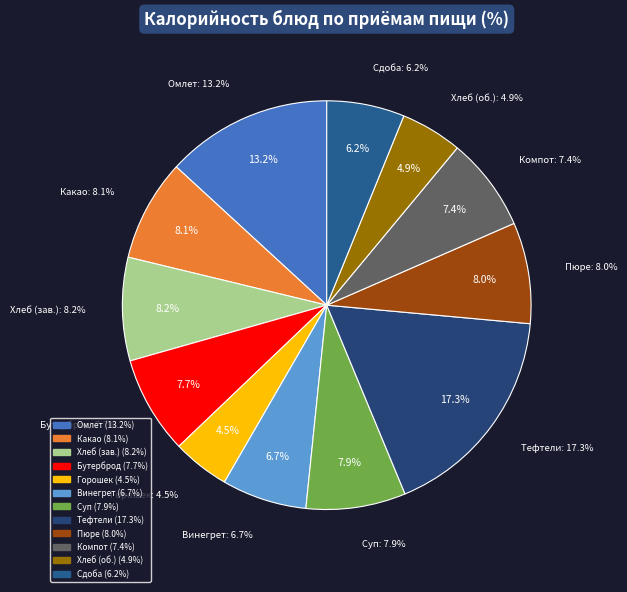

Does Тефтели с соусом account for over 50% of the chart?

No